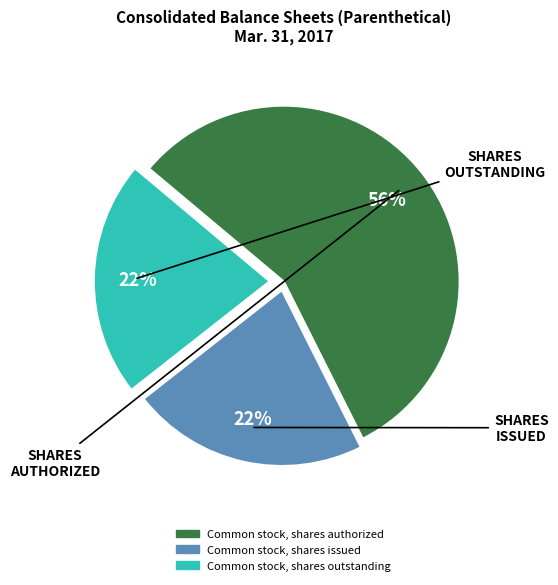

Does Common stock, shares outstanding account for over 50% of the chart?

No